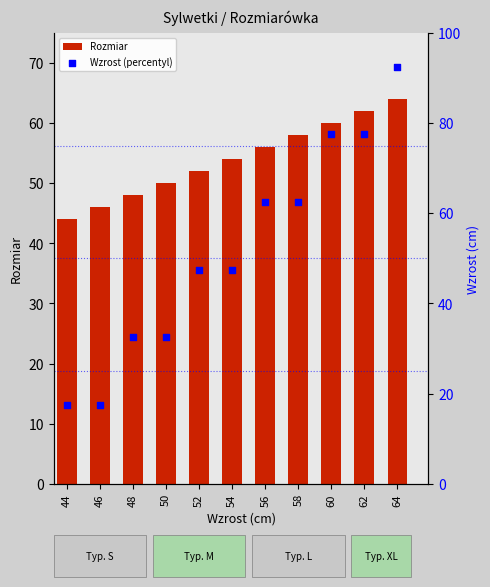

At how many categories does at least one series exceed 34?

11